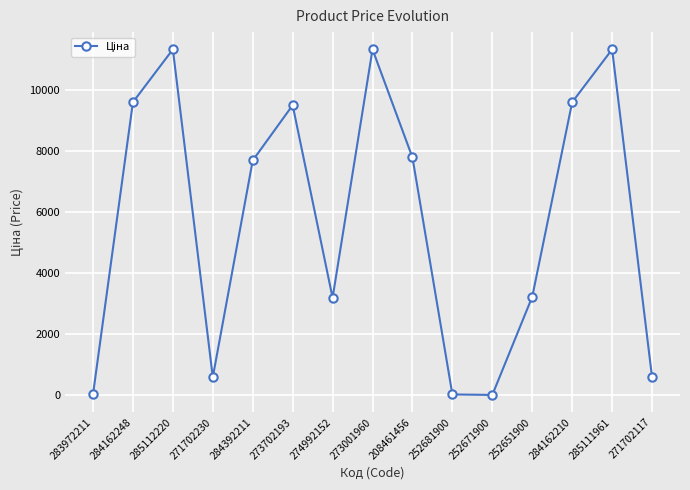

What is the value of the 6th point from the left?

9488.2